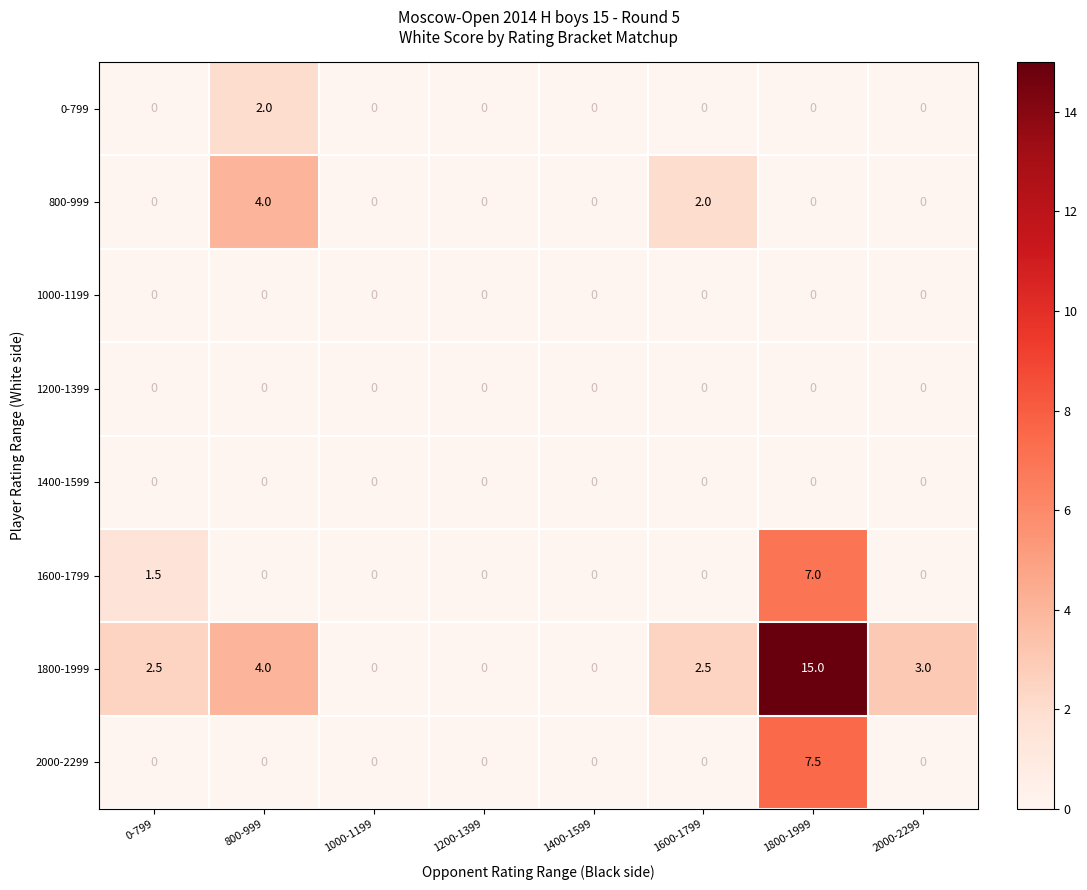

Which series has the largest total across all categories?

1800-1999